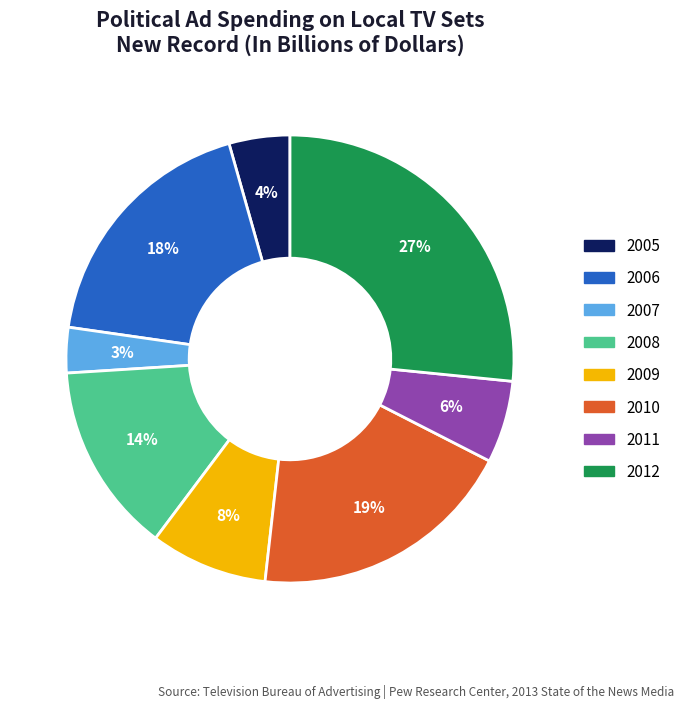

Which category has the smallest portion of the pie?

2007